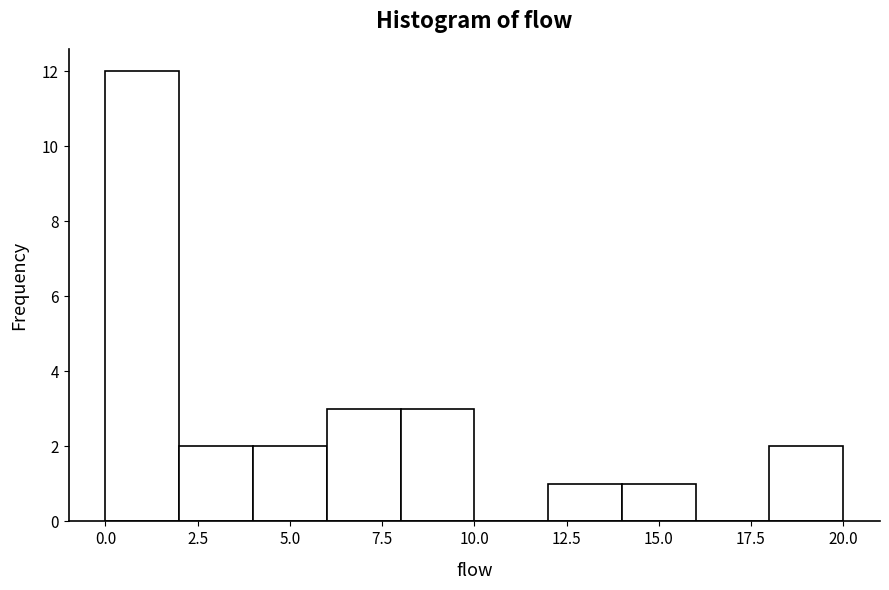

Reading left to right, list every bar in this chart as the range it spans on the x-axis followed by its height. The values are not printed on the chart, so give them approximately, as read against the axis.

0 to 2: 12
2 to 4: 2
4 to 6: 2
6 to 8: 3
8 to 10: 3
10 to 12: 0
12 to 14: 1
14 to 16: 1
16 to 18: 0
18 to 20: 2